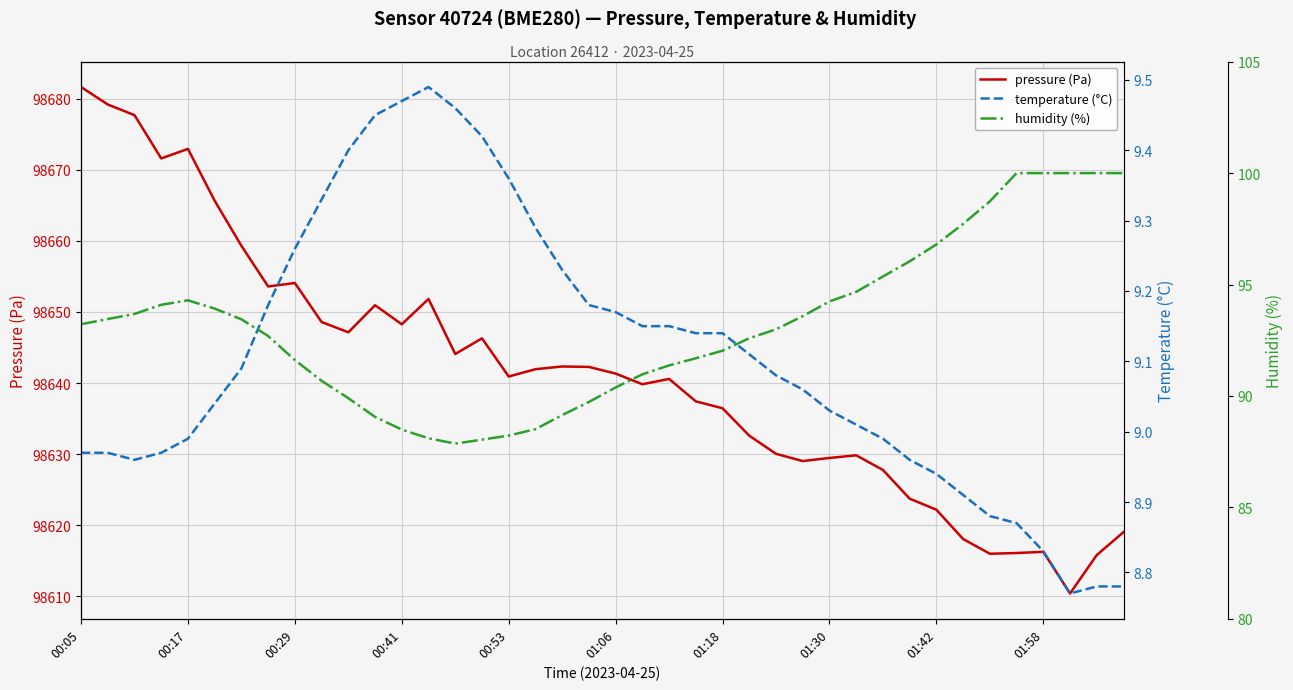

Which category has the highest value in the pressure (Pa) series?

00:05